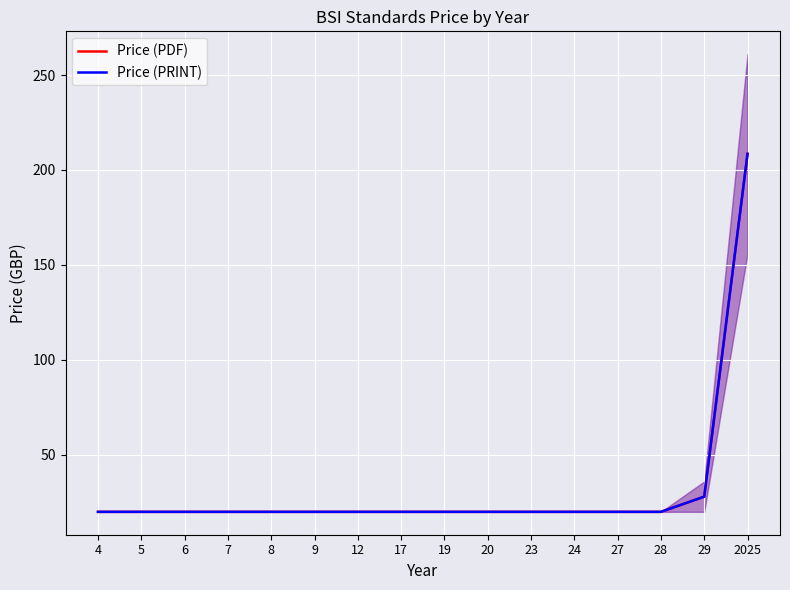

Which series changed the most between 7 and 20?

Price (PDF)